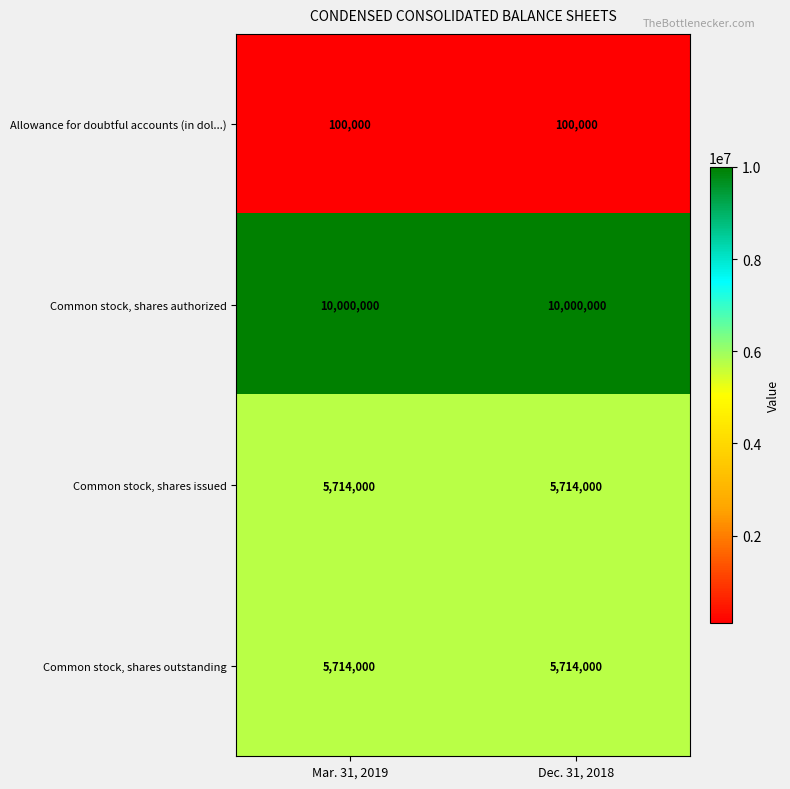

Read the Common stock, shares authorized value at Dec. 31, 2018.

10000000